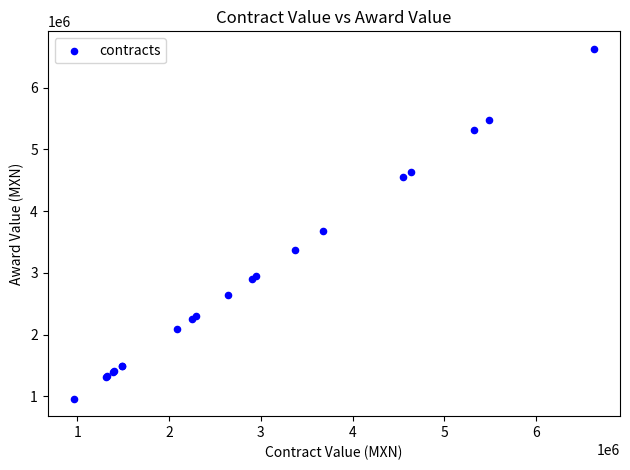

What Y value in the scatter plot is closest to 3795594?

3676191.8